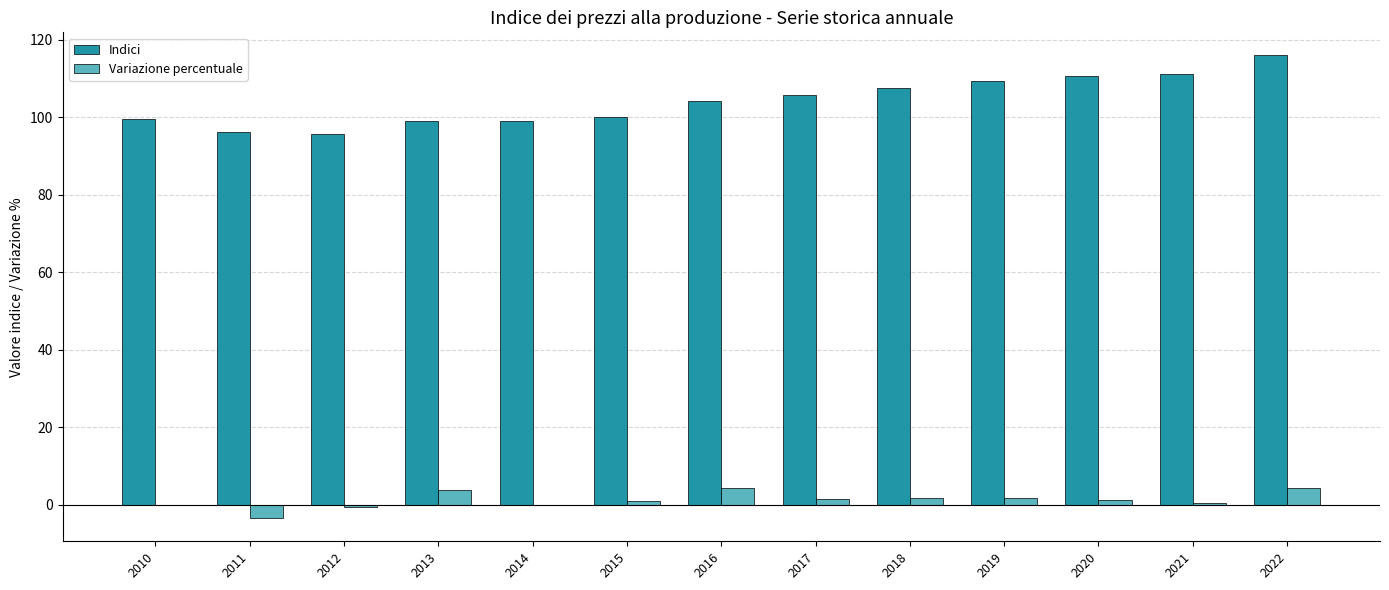

What is the sum of all Variazione percentuale values?

15.6